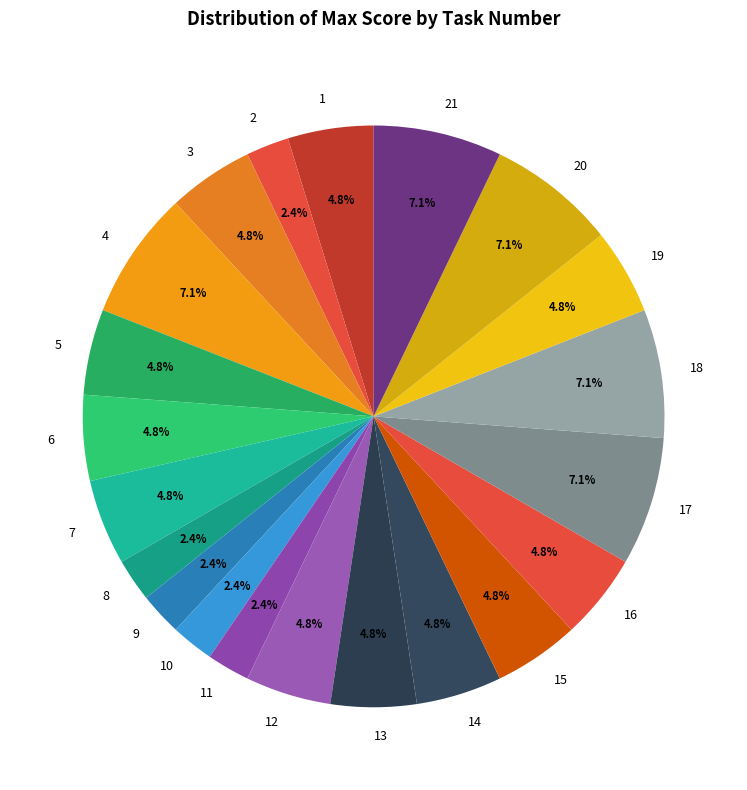

Which has a higher value, 14 or 4?

4